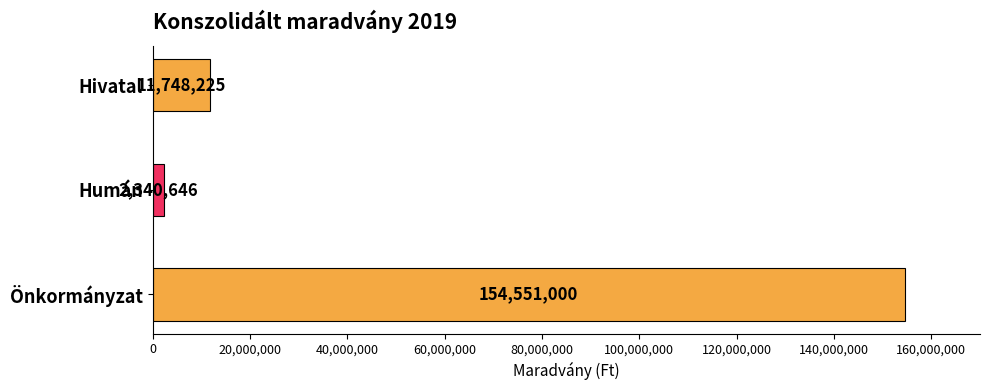

What is the difference between the maximum and minimum values?

152210354